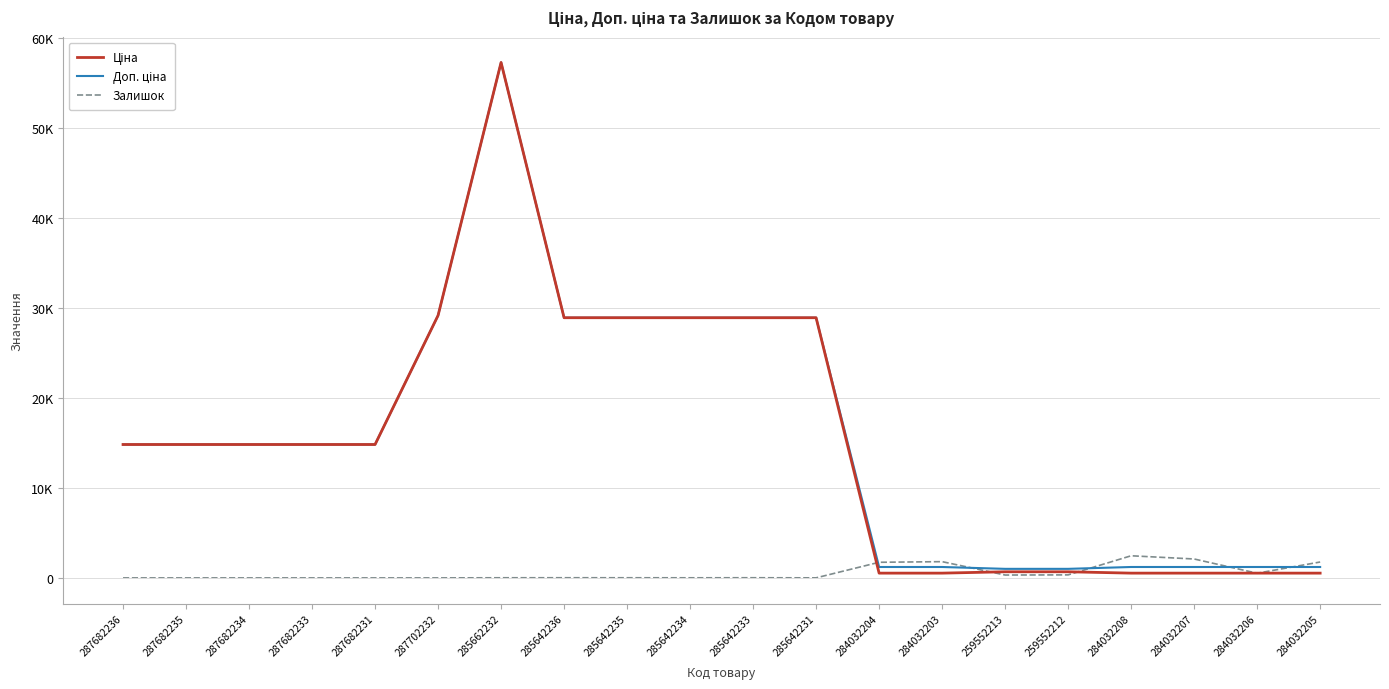

Does the chart have visible grid lines?

Yes